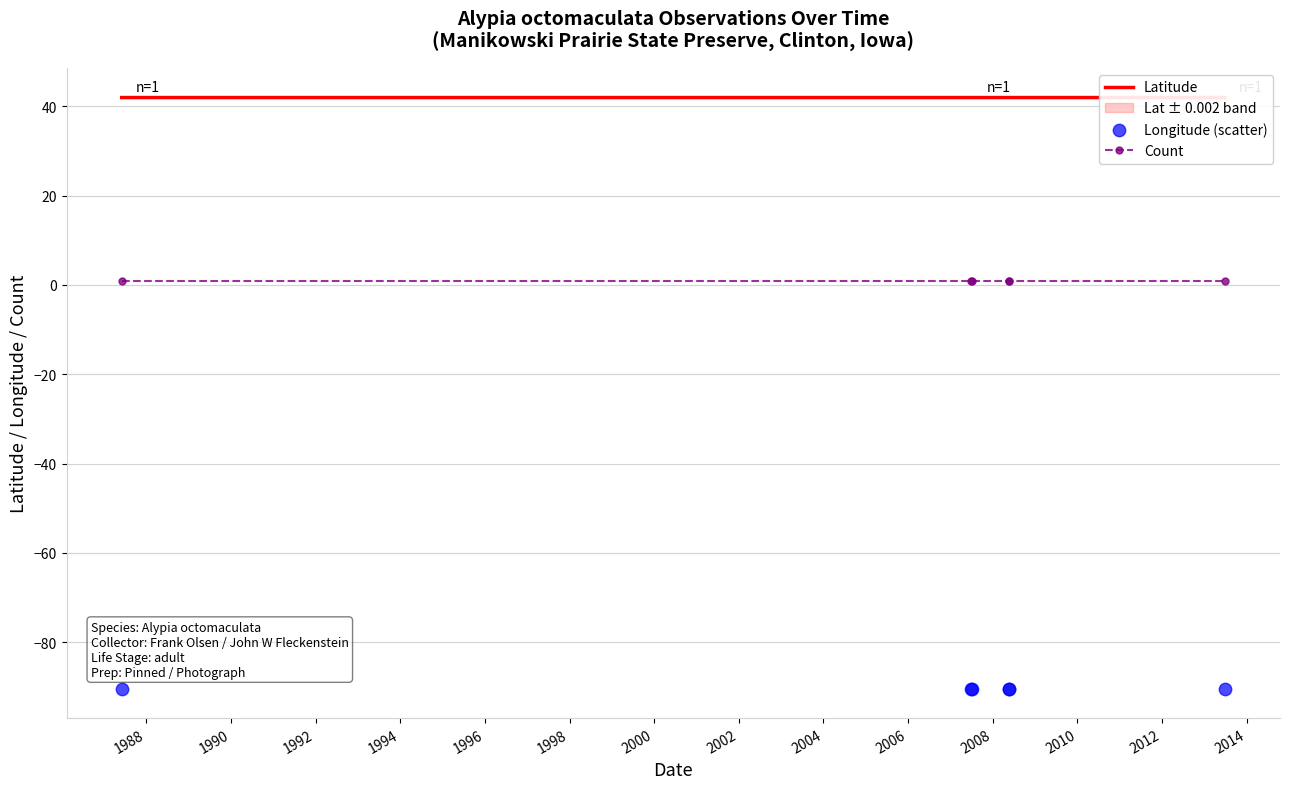

Which series contains the lowest Y value?

Longitude (scatter)